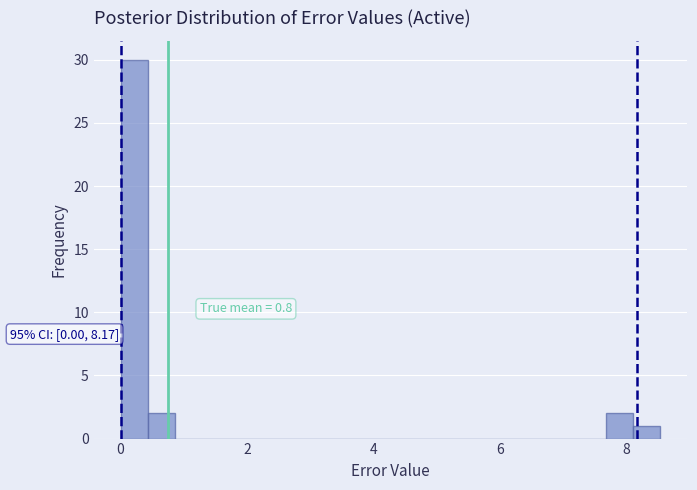

Around what value on the x-axis is the tallest bar? Give the approximate position of its centre, as read against the axis.

0.2